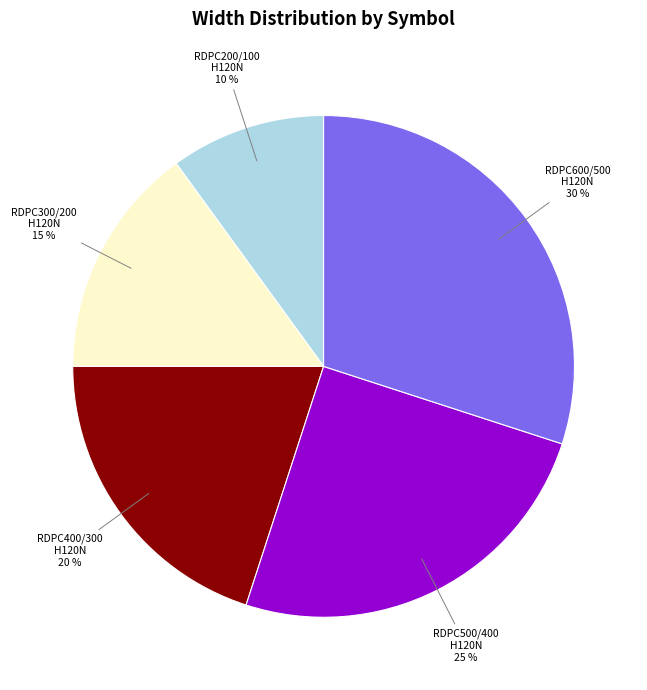

How many slices are in this pie chart?

5